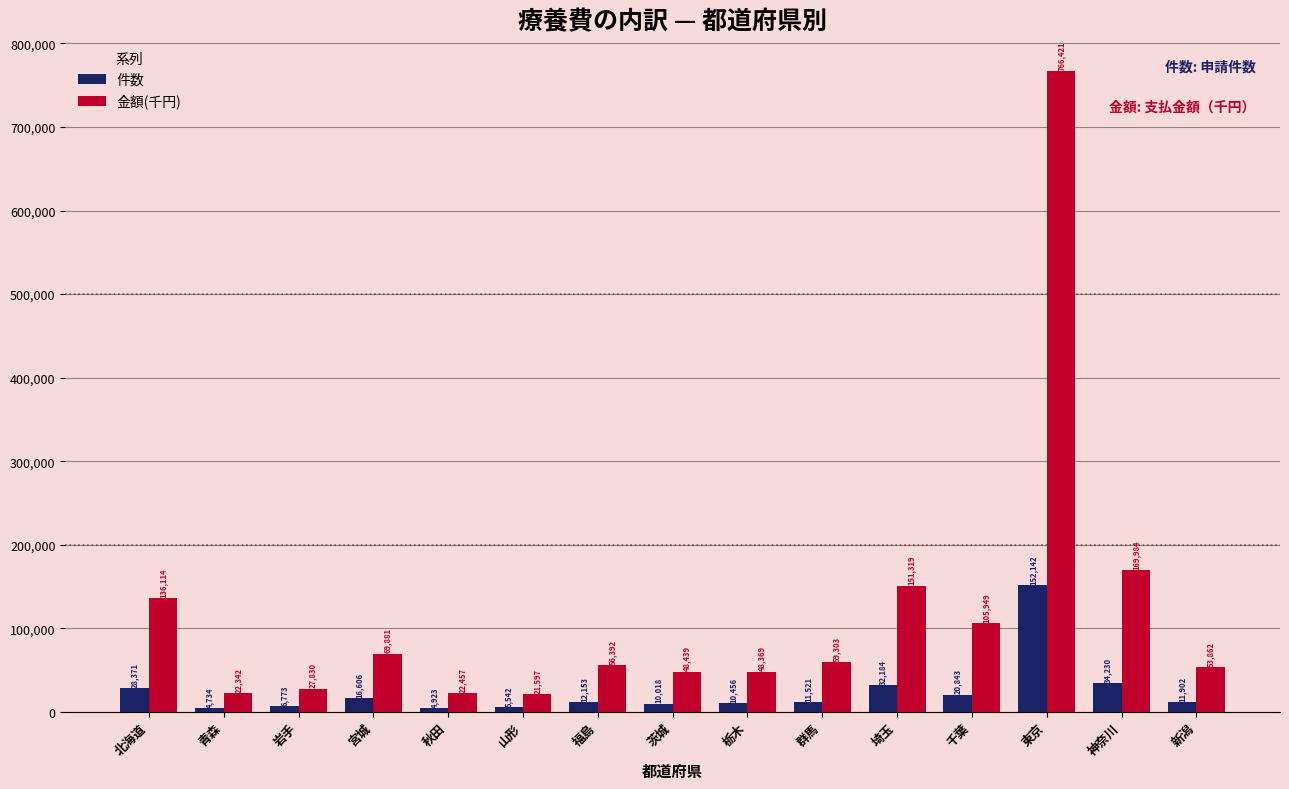

Reading left to right, list all the values displayed in this chart.

件数: 北海道=28371	青森=4734	岩手=6773	宮城=16606	秋田=4923	山形=5542	福島=12153	茨城=10018	栃木=10456	群馬=11521	埼玉=32184	千葉=20843	東京=152142	神奈川=34230	新潟=11902
金額(千円): 北海道=136114	青森=22342	岩手=27830	宮城=69881	秋田=22457	山形=21597	福島=56392	茨城=48439	栃木=48369	群馬=59303	埼玉=151319	千葉=105949	東京=766421	神奈川=169984	新潟=53862